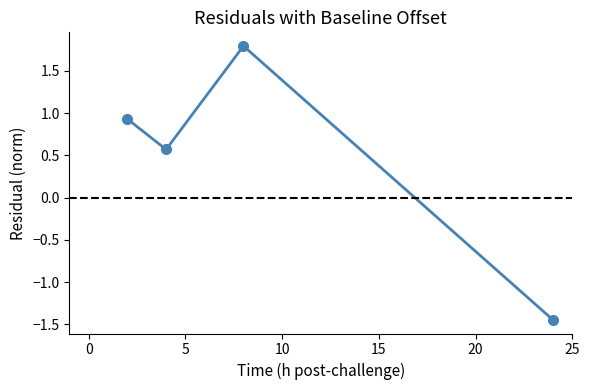

What is the maximum value shown in the chart?

1.8